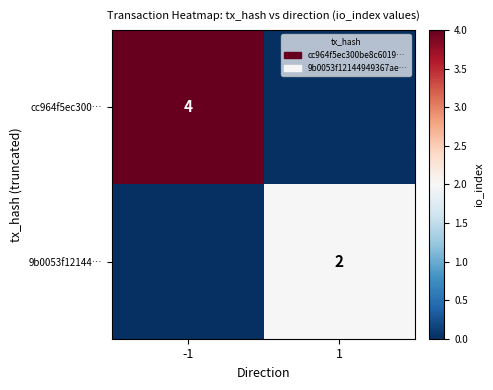

The cc964f5ec300… series shows 6 at -1. True or false?

False